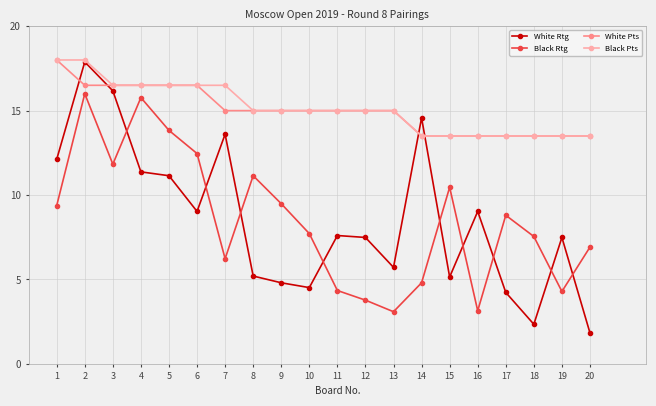

How many interior local valleys does the White Rtg series have?

5